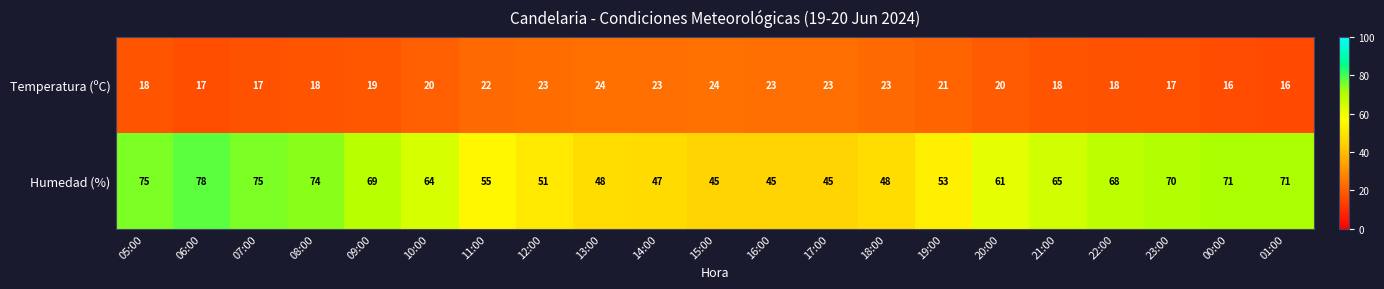

Count the number of data series in this chart.

2